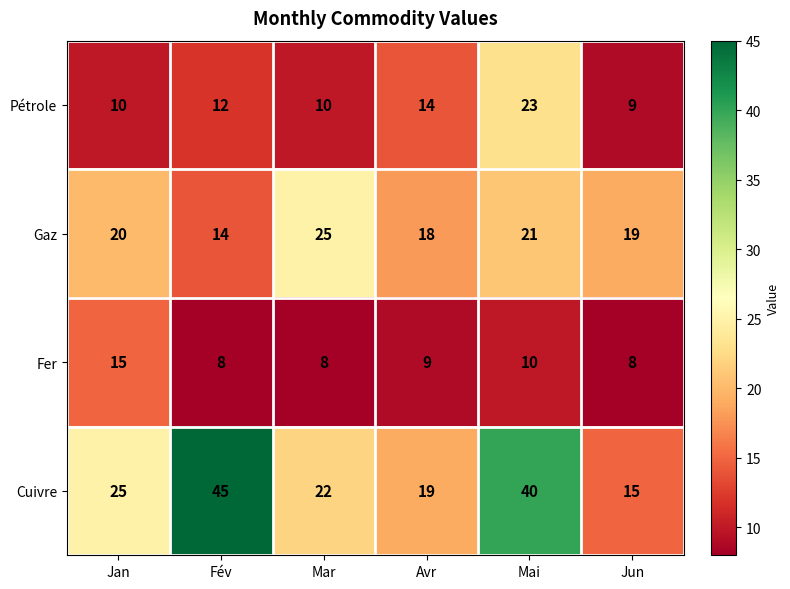

List the labels in order of Gaz value, largest first.

Mar, Mai, Jan, Jun, Avr, Fév